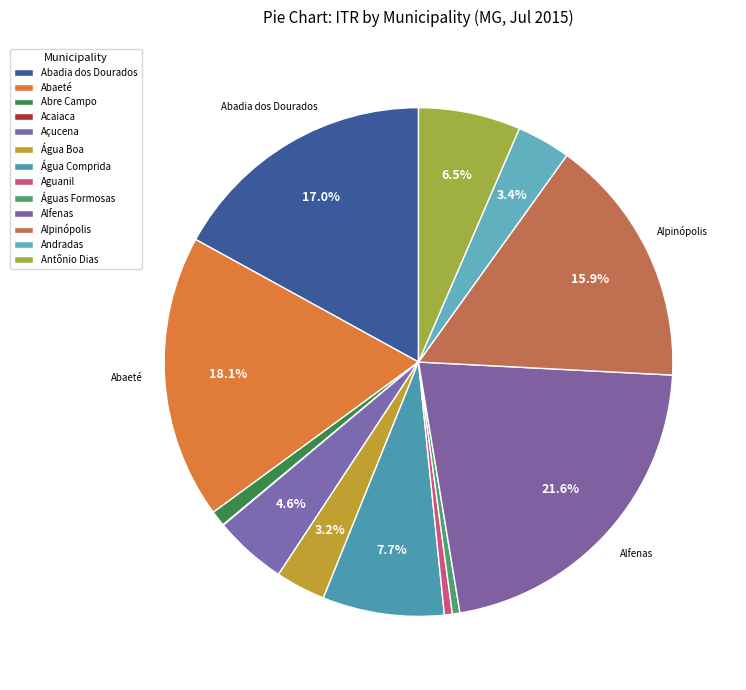

Which has a higher value, Andradas or Águas Formosas?

Andradas